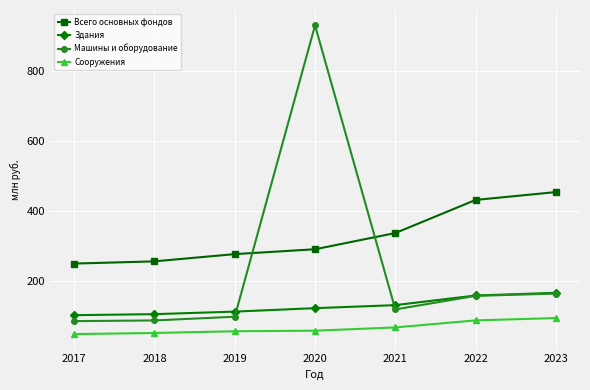

At which category is the sum across all series the highest?

2020